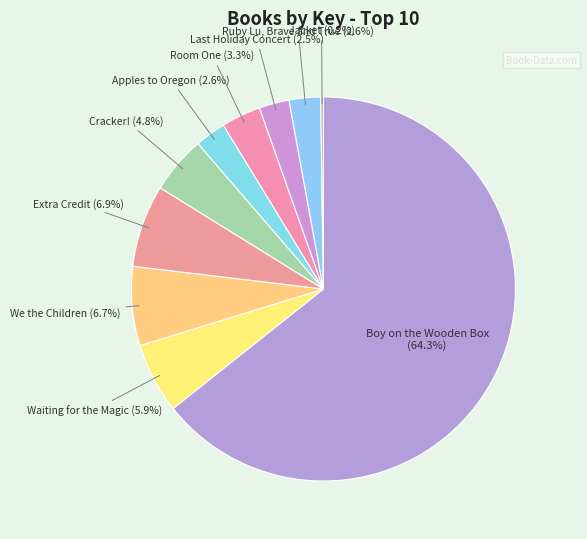

To the nearest percent, what is the average slice percentage?

10%